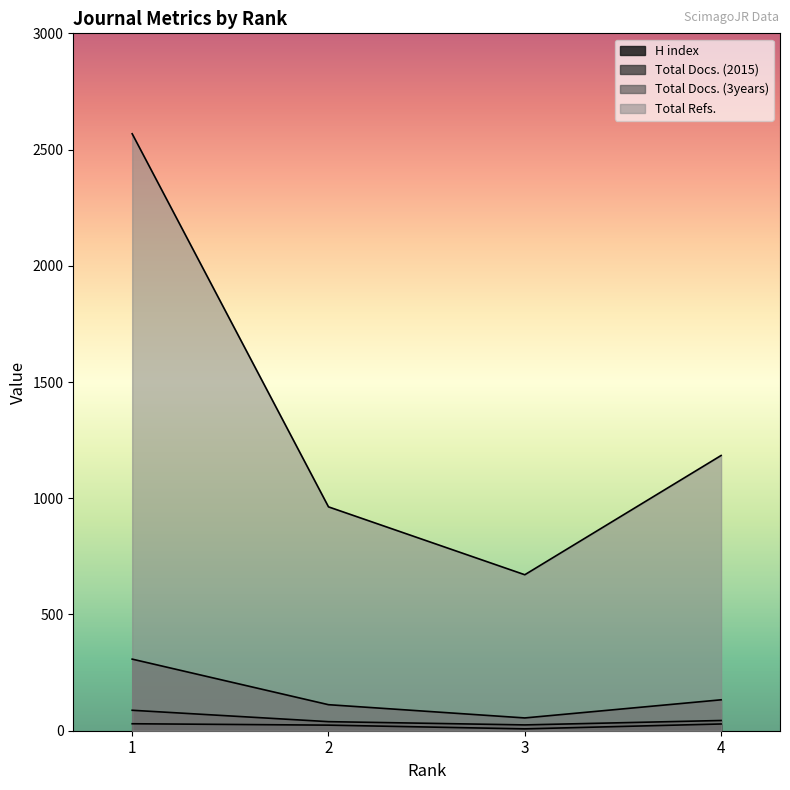

At which category does H index reach its first local valley?

3